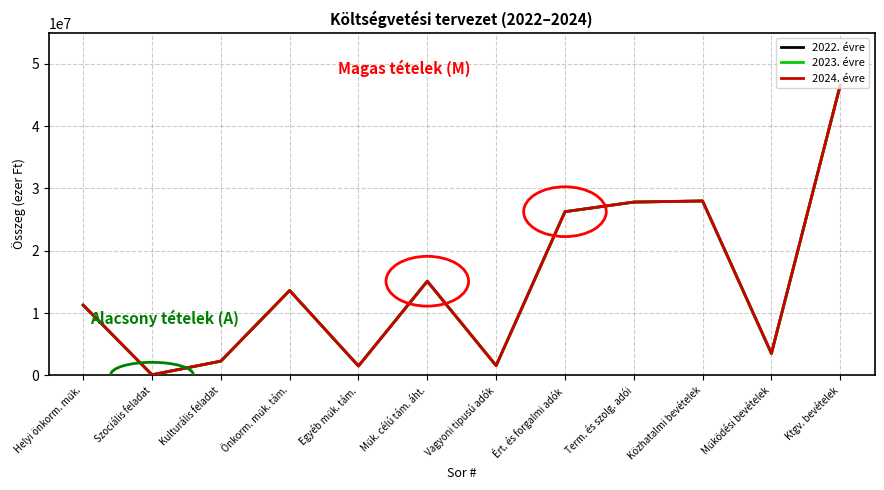

True or false: 2023. évre has a value of 6870271 at Term. és szolg. adói.

False